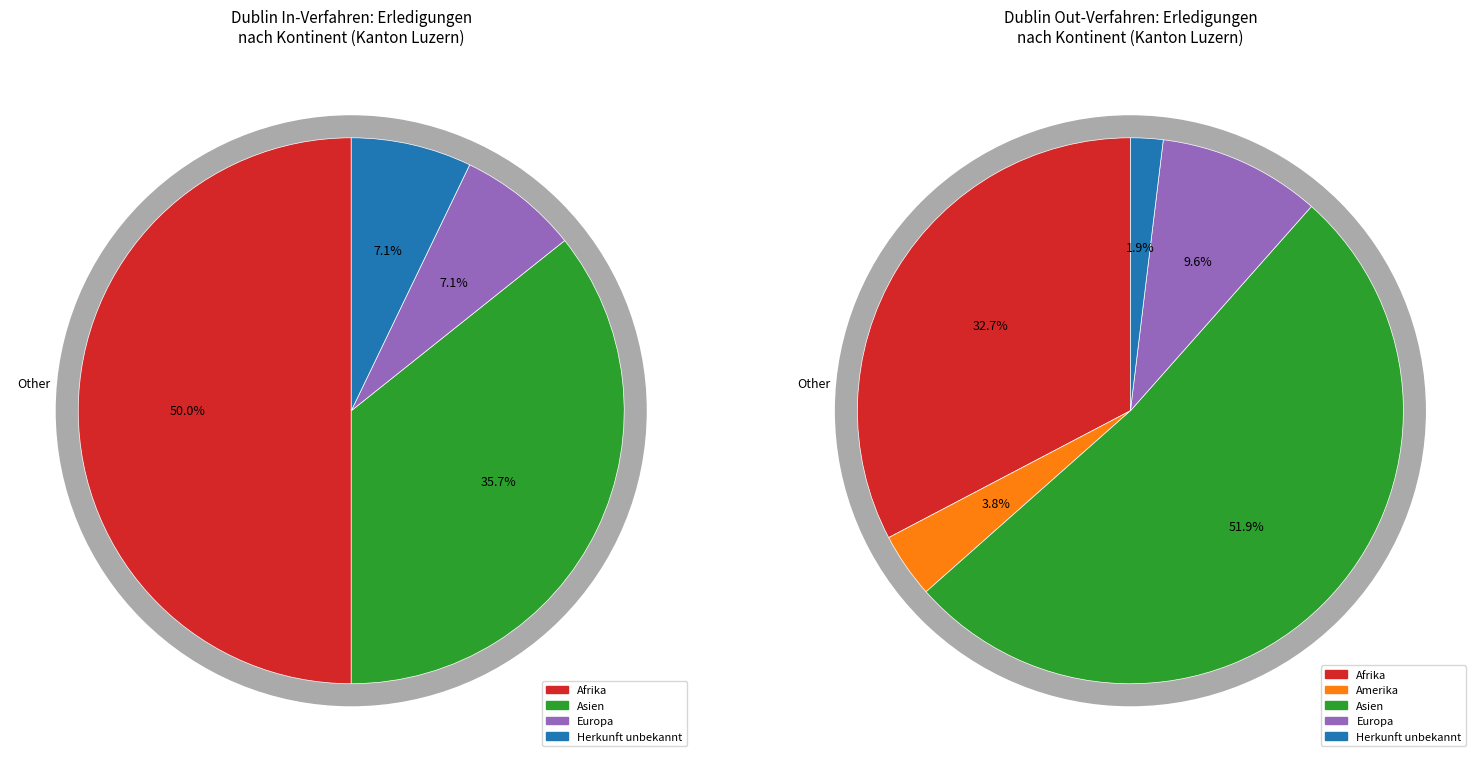

Is Ozeanien the majority of the pie?

No